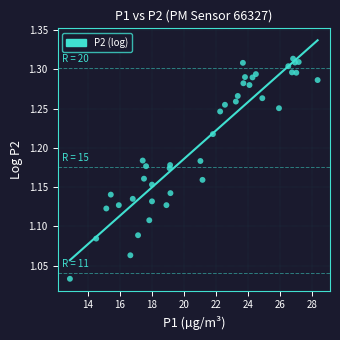

What is the range of X values (max minus min)?

15.4